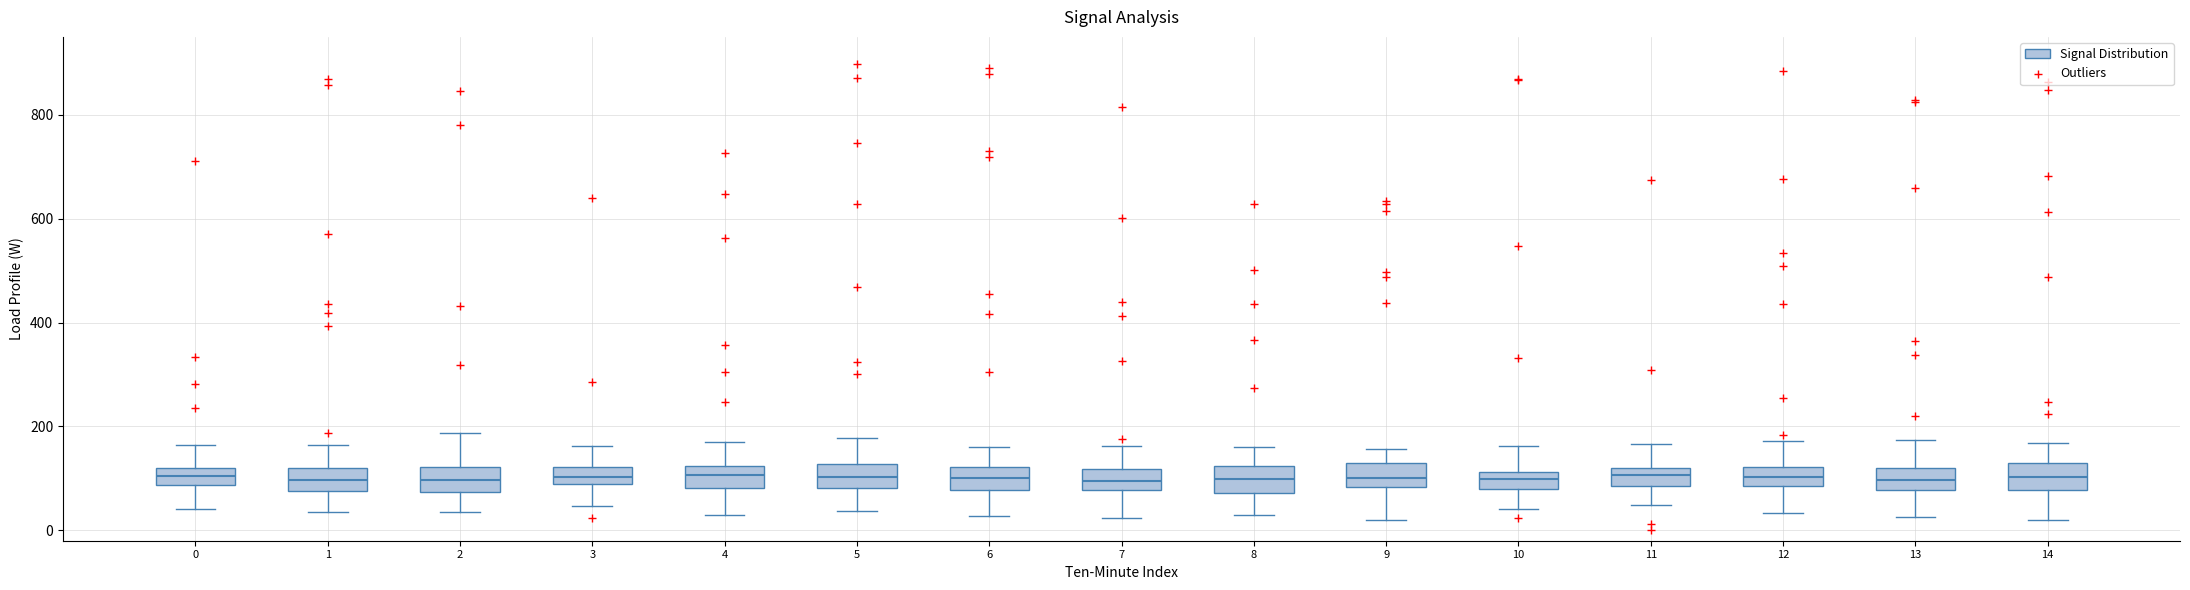

Reading left to right, read every box against the y-axis: the position of its median line, the range the box covers, and the ends of its whiskers. The values are not printed on the chart, so give them approximately, as read against the axis.

0: median 100, box 80 to 120, whiskers 40 to 160
1: median 100, box 80 to 120, whiskers 40 to 160
2: median 100, box 80 to 120, whiskers 40 to 180
3: median 100, box 80 to 120, whiskers 40 to 160
4: median 100, box 80 to 120, whiskers 20 to 160
5: median 100, box 80 to 120, whiskers 40 to 180
6: median 100, box 80 to 120, whiskers 20 to 160
7: median 100, box 80 to 120, whiskers 20 to 160
8: median 100, box 80 to 120, whiskers 40 to 160
9: median 100, box 80 to 140, whiskers 20 to 160
10: median 100, box 80 to 120, whiskers 40 to 160
11: median 100, box 80 to 120, whiskers 40 to 160
12: median 100, box 80 to 120, whiskers 40 to 180
13: median 100, box 80 to 120, whiskers 20 to 180
14: median 100, box 80 to 120, whiskers 20 to 160